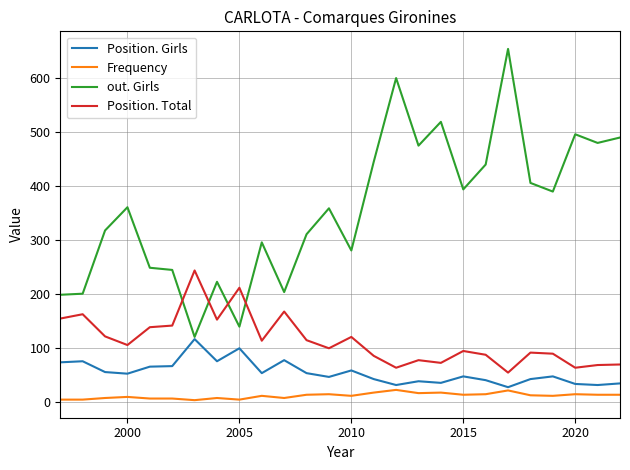

What is the sum of all Position. Total values?

2978